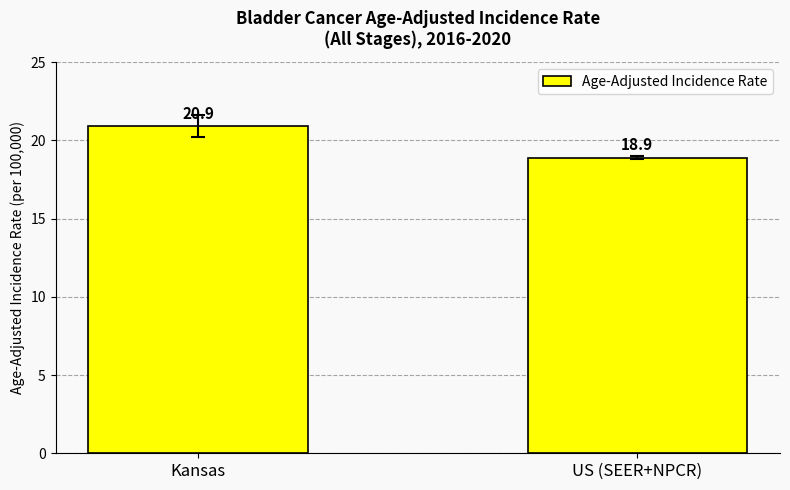

What is the ratio of the value at Kansas to the value at US (SEER+NPCR)?

1.1